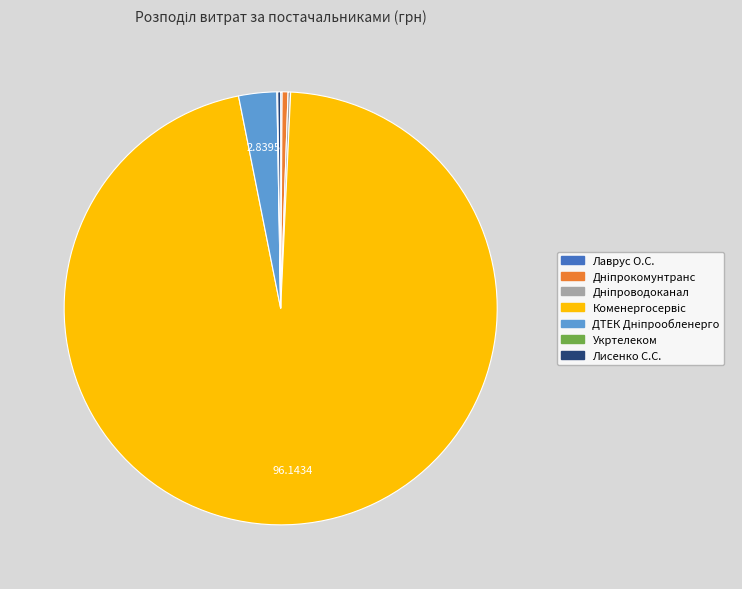

Is there a majority slice in this chart?

Yes